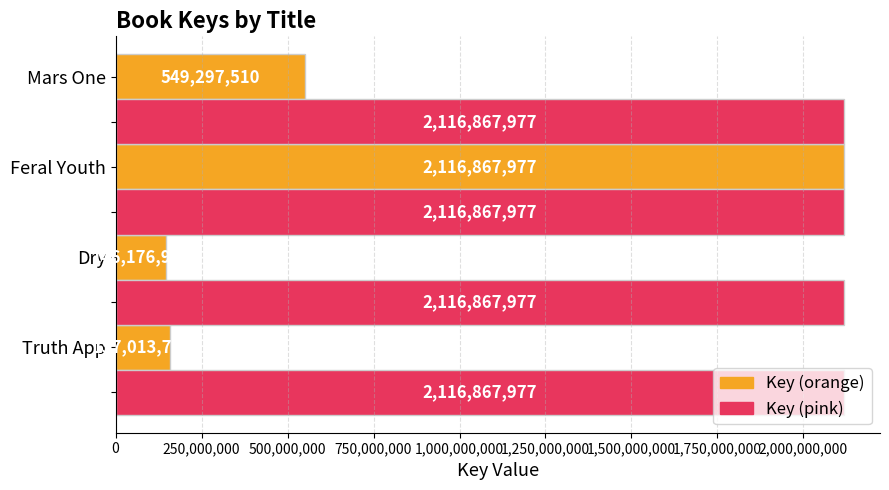

What is the difference between the highest and lowest values at Truth App?

1959854217